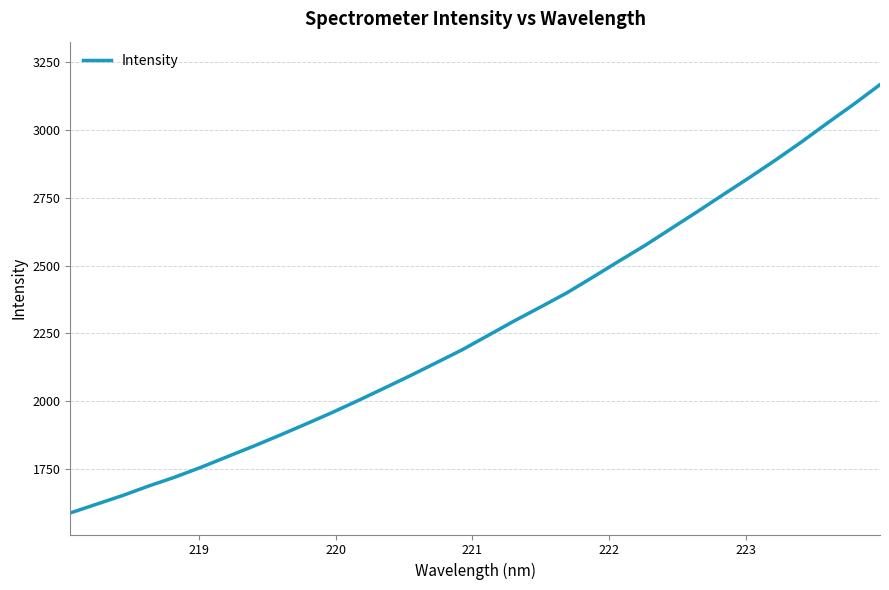

What is the difference between the second highest and minimum values?

1506.5